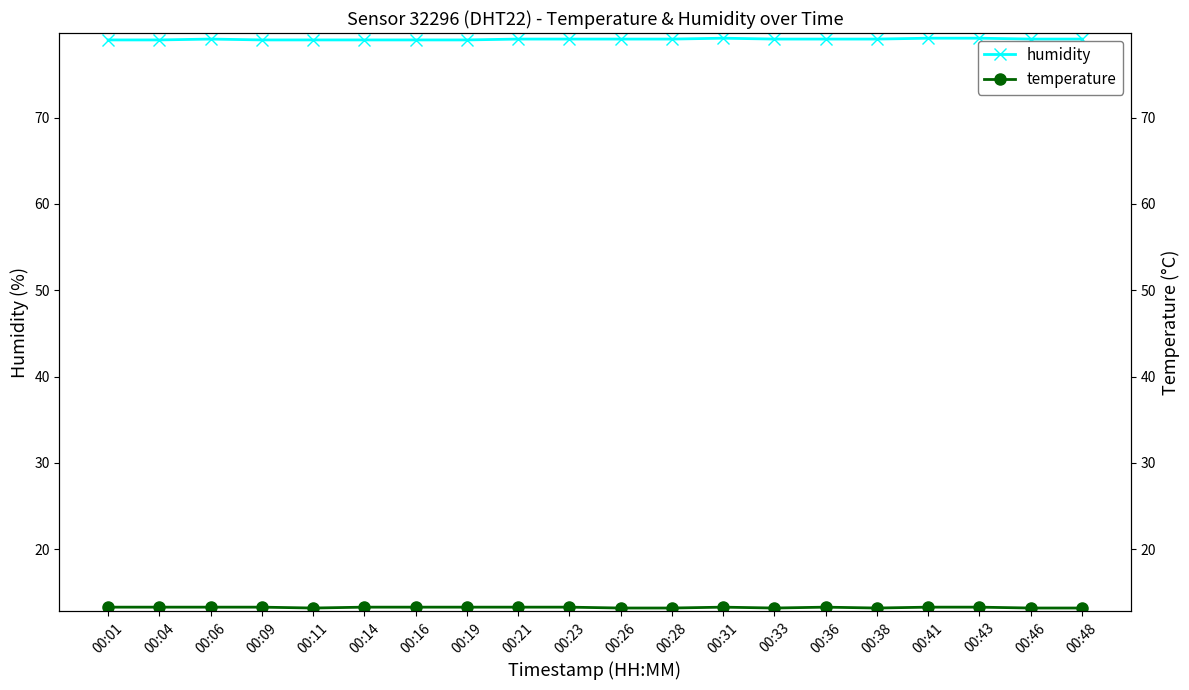

Reading left to right, what are all the values shown in this chart?

humidity: 00:01=79.0	00:04=79.0	00:06=79.1	00:09=79.0	00:11=79.0	00:14=79.0	00:16=79.0	00:19=79.0	00:21=79.1	00:23=79.1	00:26=79.1	00:28=79.1	00:31=79.2	00:33=79.1	00:36=79.1	00:38=79.1	00:41=79.2	00:43=79.2	00:46=79.1	00:48=79.1
temperature: 00:01=13.3	00:04=13.3	00:06=13.3	00:09=13.3	00:11=13.2	00:14=13.3	00:16=13.3	00:19=13.3	00:21=13.3	00:23=13.3	00:26=13.2	00:28=13.2	00:31=13.3	00:33=13.2	00:36=13.3	00:38=13.2	00:41=13.3	00:43=13.3	00:46=13.2	00:48=13.2